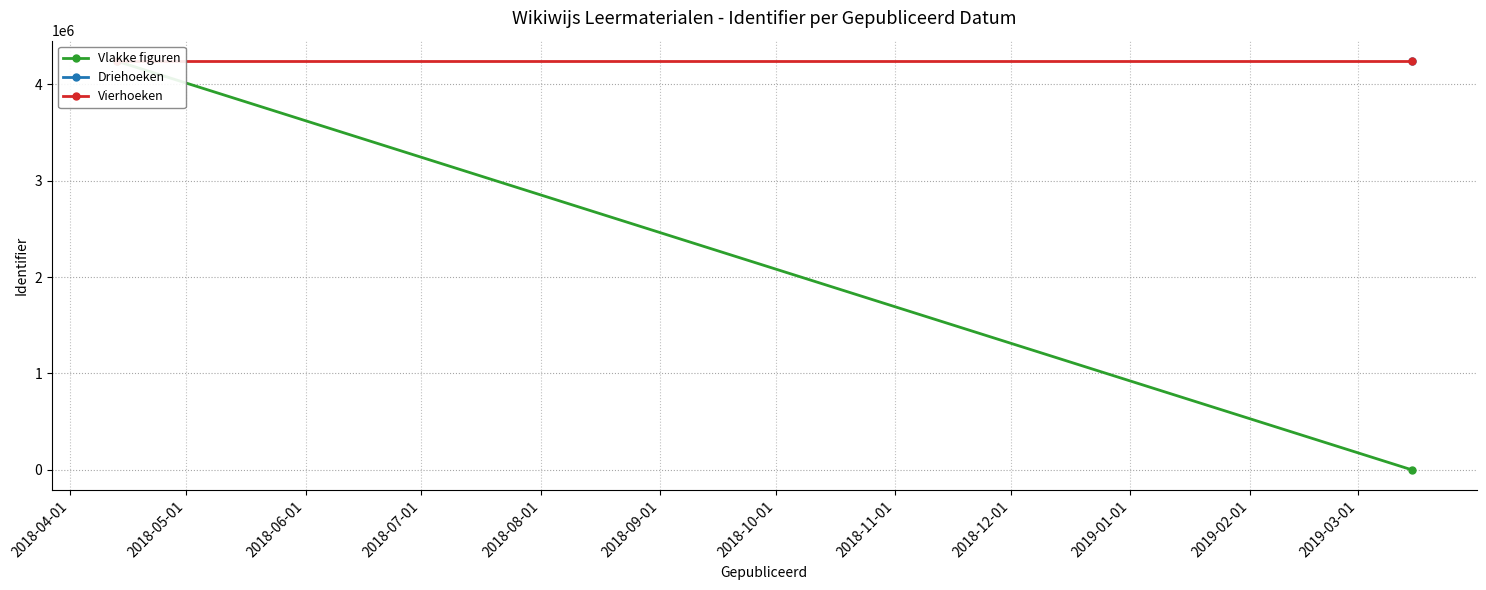

What is the spread (max minus min) of values at 2018-05-01?

4242054